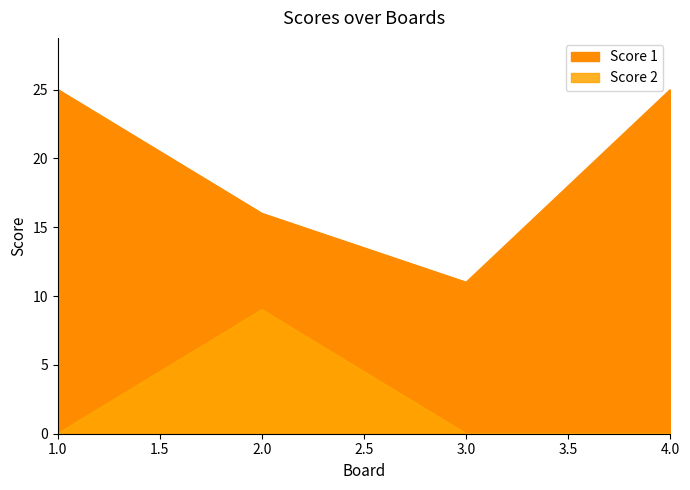

Does the chart display data point markers on the line(s)?

No